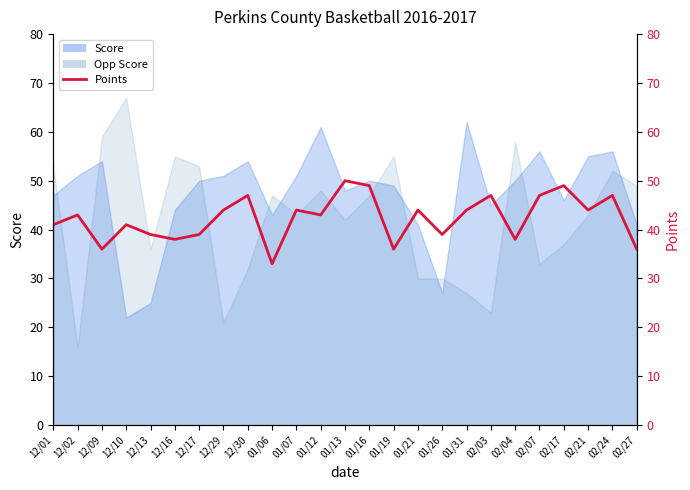

Is it true that the value at 02/07 is 47?

True